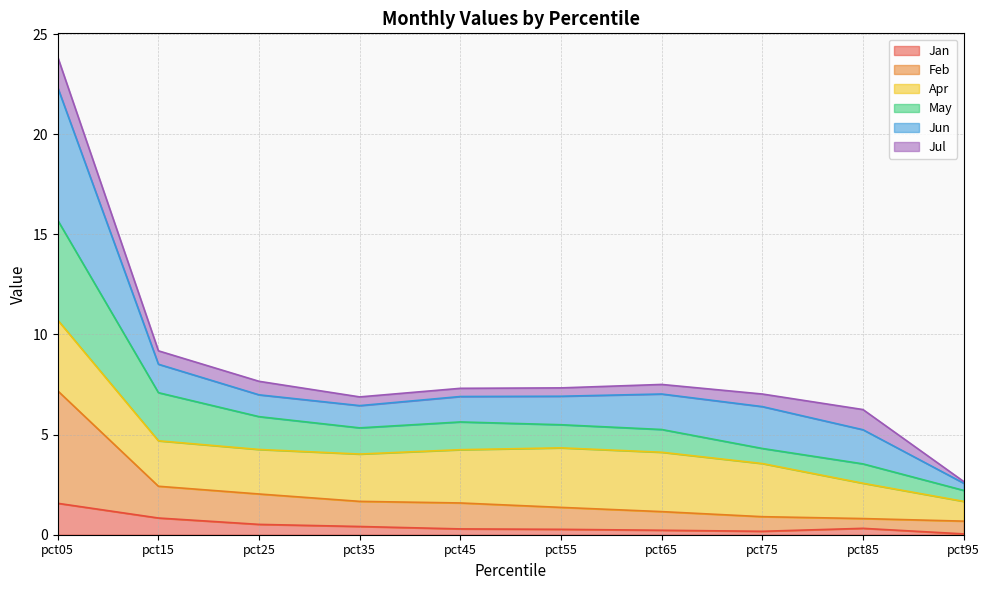

At which category is the sum across all series the highest?

pct05